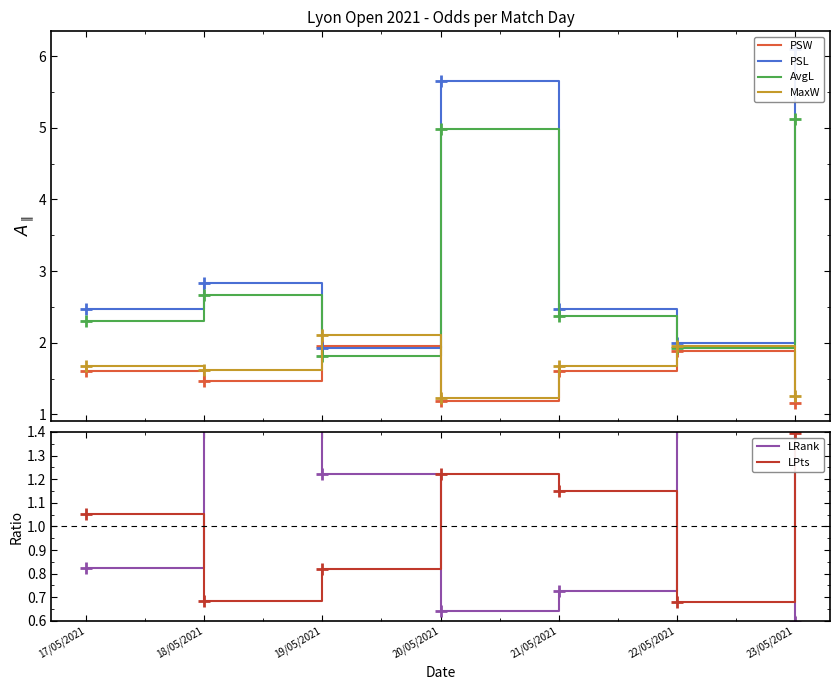

Reading left to right, what are all the values shown in this chart?

PSW: 1.6	1.5	2.0	1.2	1.6	1.9	1.2
PSL: 2.5	2.8	1.9	5.7	2.5	2.0	6.1
AvgL: 2.3	2.7	1.8	5.0	2.4	1.9	5.1
MaxW: 1.7	1.6	2.1	1.2	1.7	2.0	1.2
LRank: 0.8	1.5	1.2	0.6	0.7	1.5	0.6
LPts: 1.1	0.7	0.8	1.2	1.1	0.7	1.4